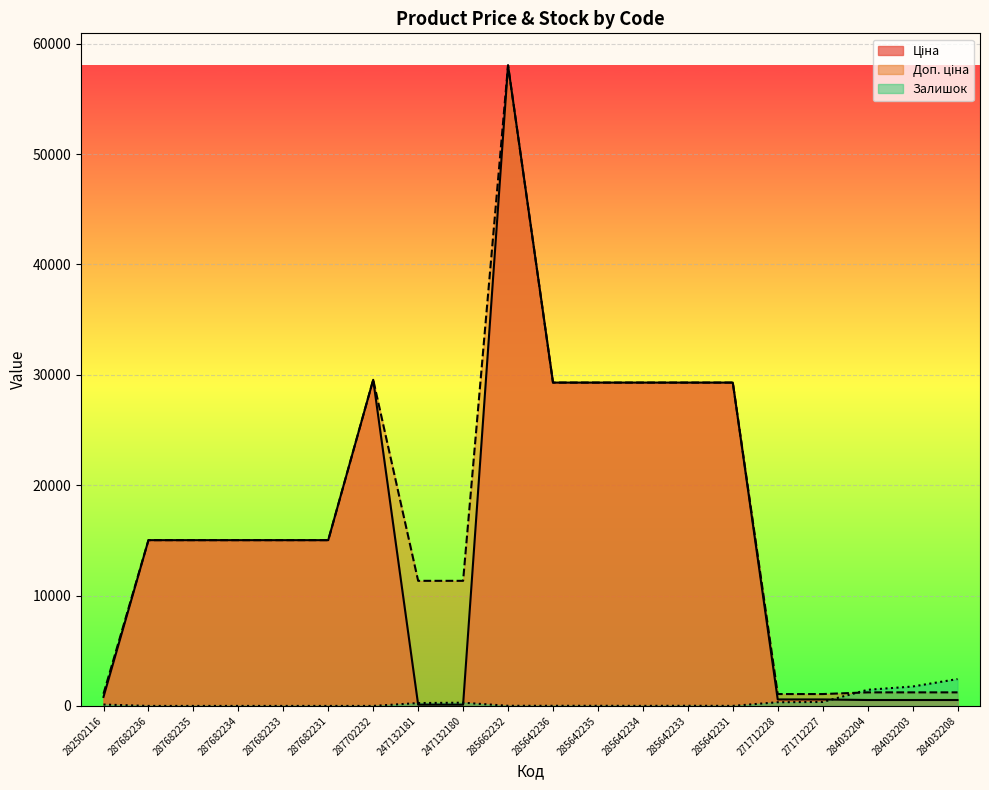

Is it true that Доп. ціна equals 49321.2 at 285642233?

False